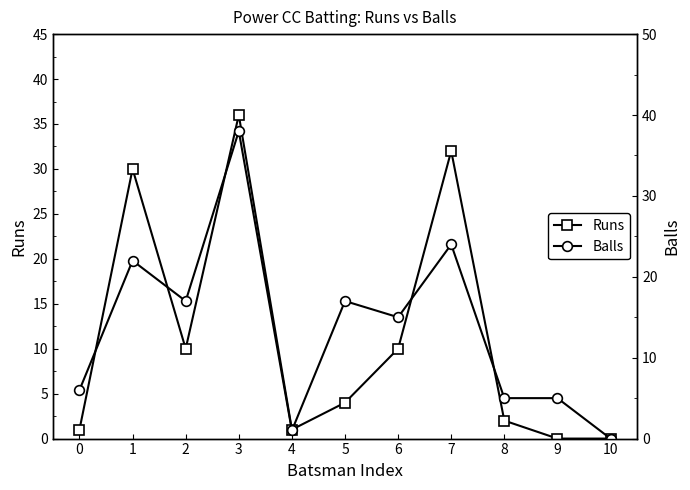

Where is the first local maximum for Runs?

1